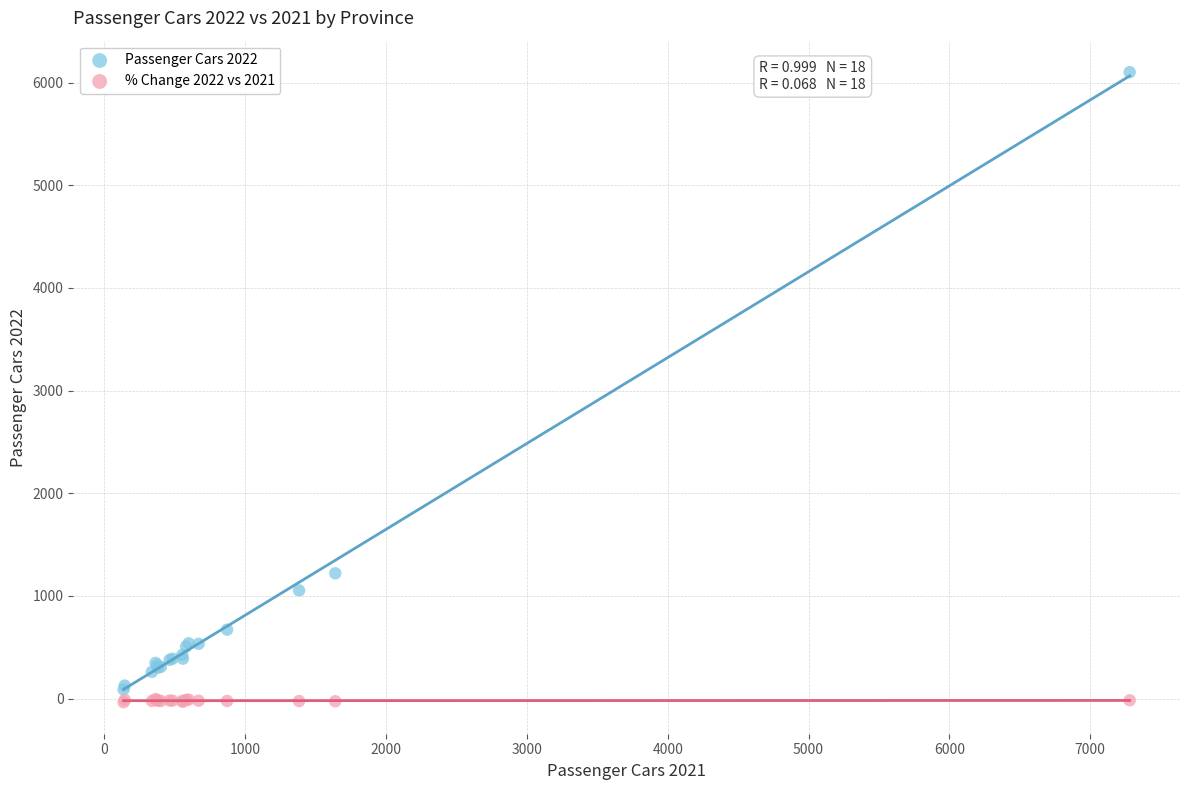

In the Passenger Cars 2022 series, what Y value is closest to 3095?

1221.0